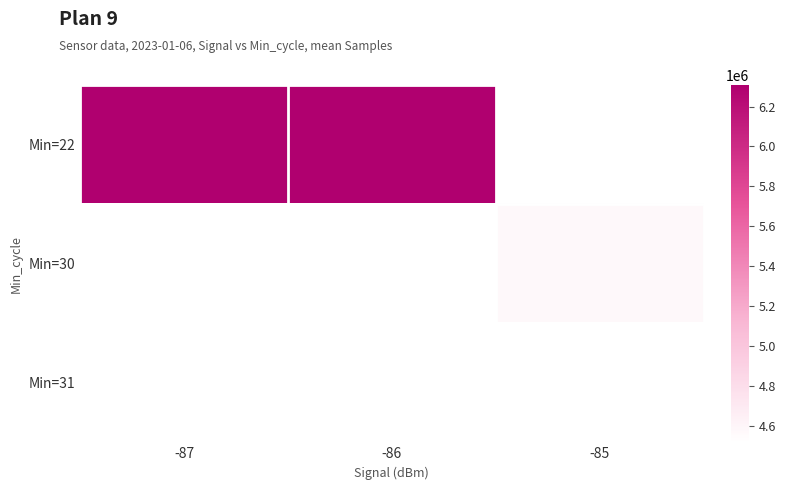

At which category does the chart reach its minimum across all series?

-85